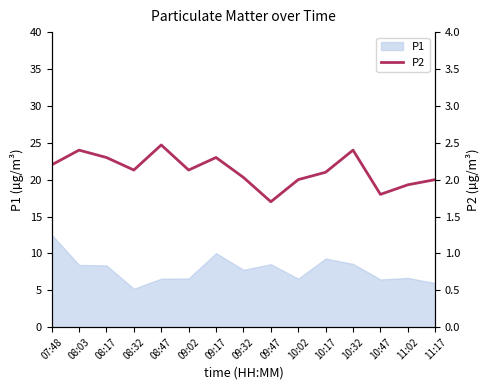

Which category has the lowest value across all series?

09:47